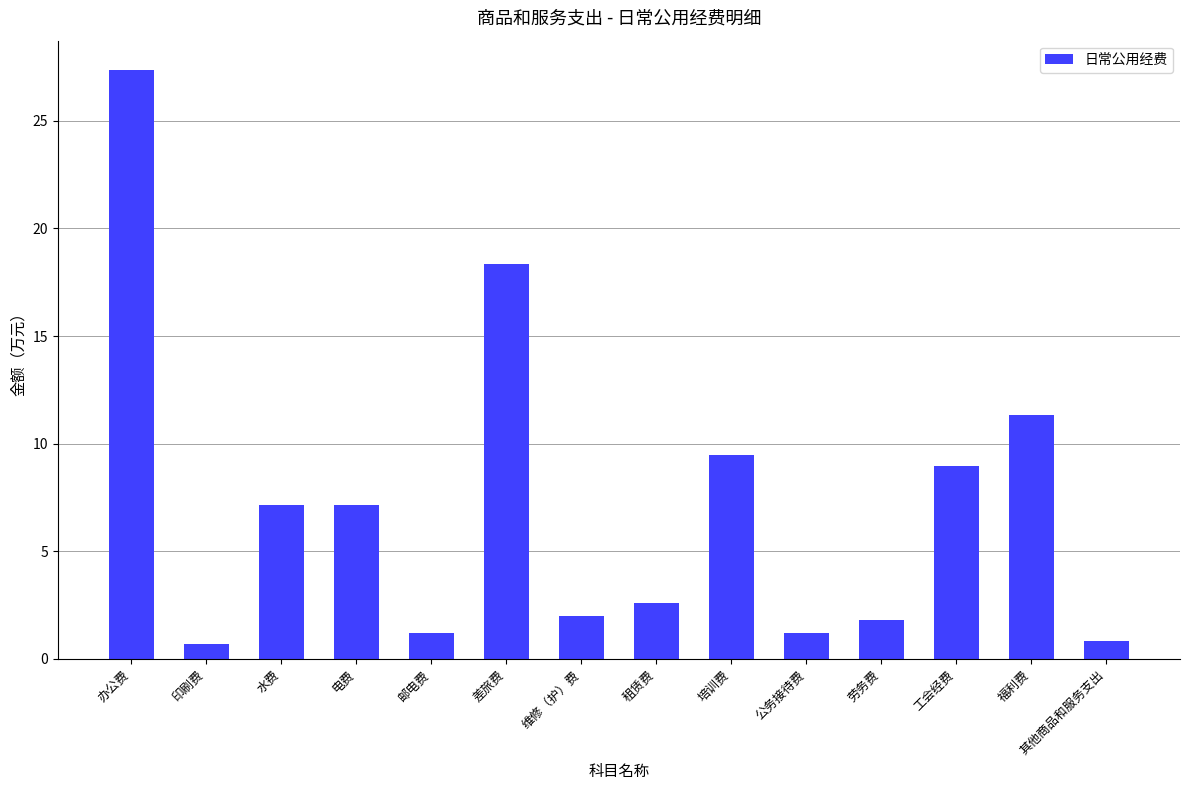

Does the chart contain any negative values?

No